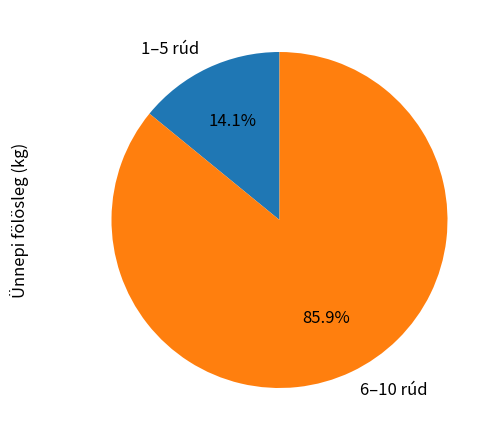

Which has a higher value, 1–5 rúd or 6–10 rúd?

6–10 rúd